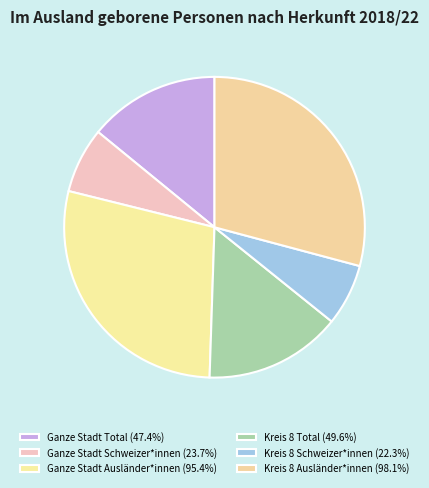

Is it true that Kreis 8 Ausländer*innen is 29% of the pie?

True